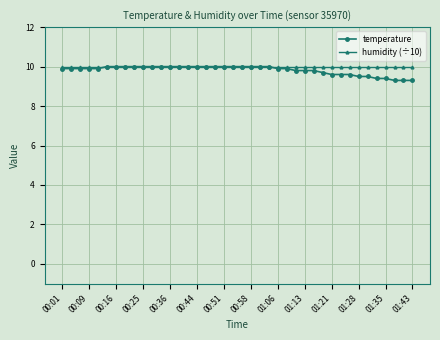

What is the maximum value shown in the chart?

10.0